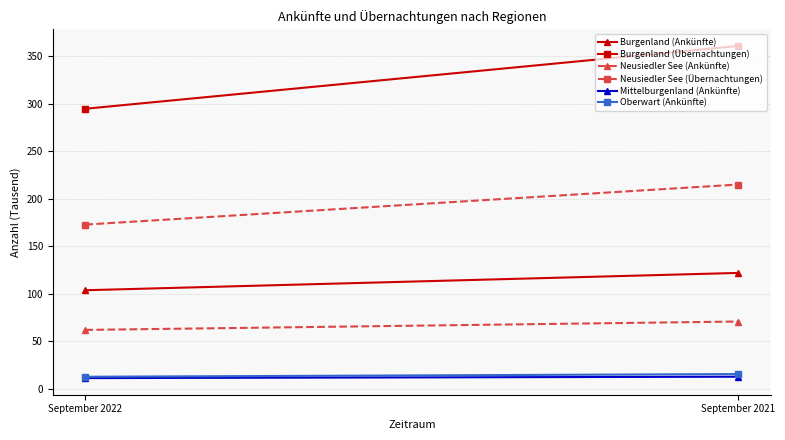

Reading right to left, transcribe all the data shown in this chart.

Burgenland (Ankünfte): 122.1	103.9
Burgenland (Übernachtungen): 360.9	294.8
Neusiedler See (Ankünfte): 71.0	62.2
Neusiedler See (Übernachtungen): 215.1	172.9
Mittelburgenland (Ankünfte): 13.0	11.5
Oberwart (Ankünfte): 15.7	12.9